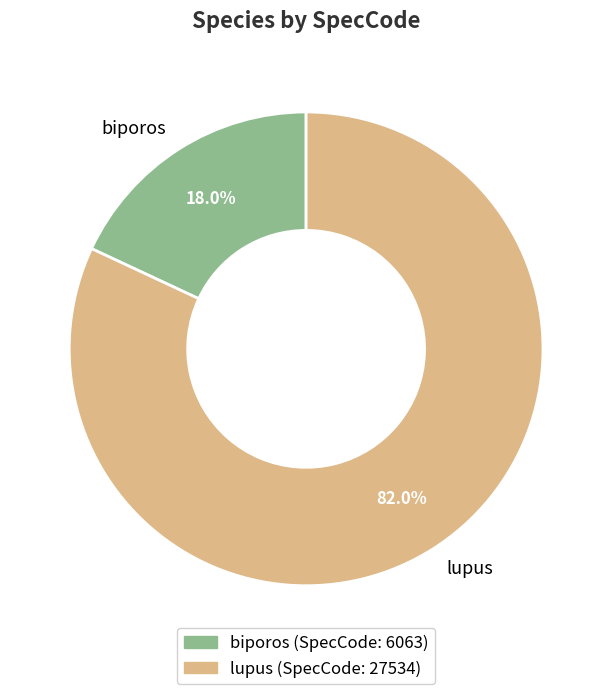

Which has a higher value, lupus or biporos?

lupus